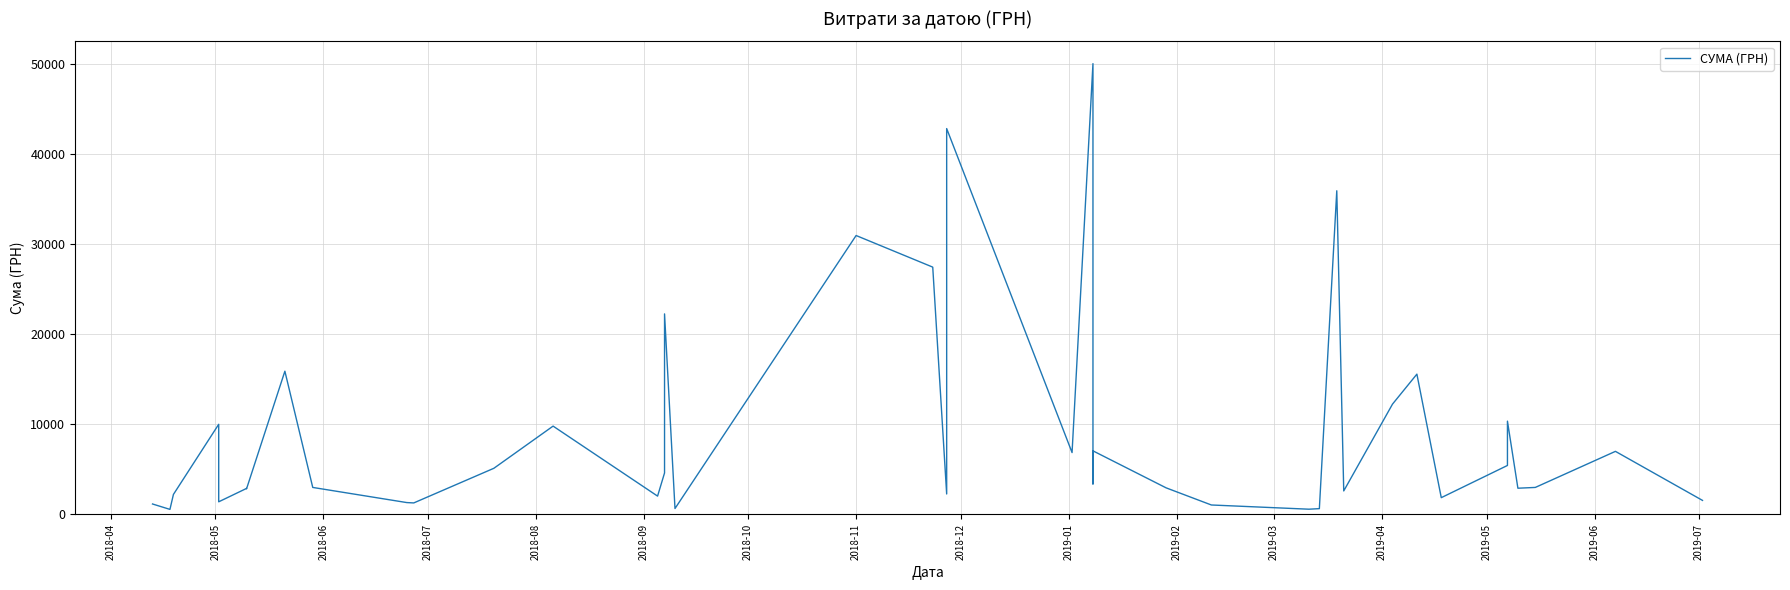

How many lines are shown in the chart?

1